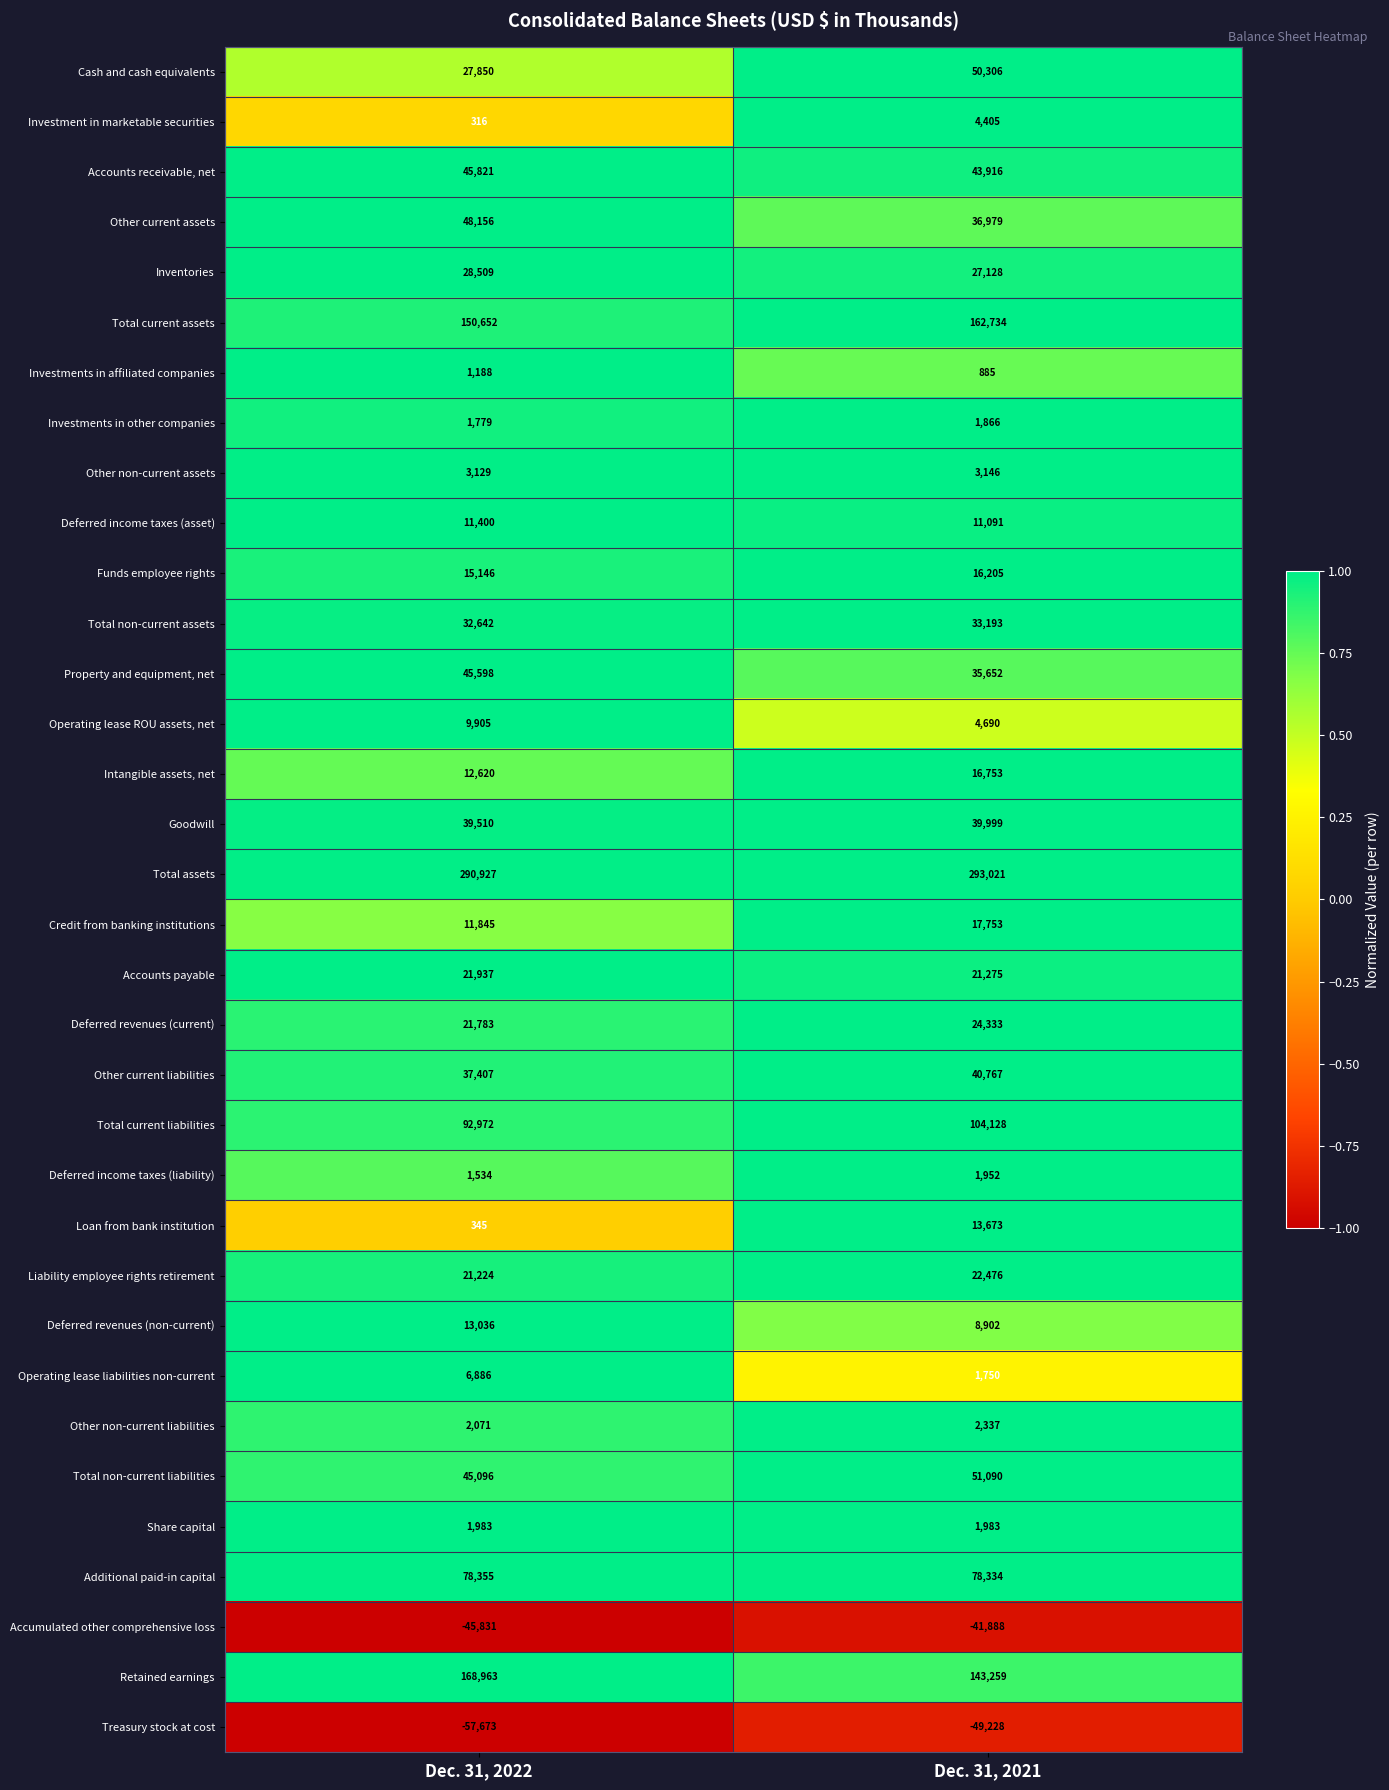

Rank the series at Dec. 31, 2022 from lowest to highest value.

Treasury stock at cost, Accumulated other comprehensive loss, Investment in marketable securities, Loan from bank institution, Investments in affiliated companies, Deferred income taxes (liability), Investments in other companies, Share capital, Other non-current liabilities, Other non-current assets, Operating lease liabilities non-current, Operating lease ROU assets, net, Deferred income taxes (asset), Credit from banking institutions, Intangible assets, net, Deferred revenues (non-current), Funds employee rights, Liability employee rights retirement, Deferred revenues (current), Accounts payable, Cash and cash equivalents, Inventories, Total non-current assets, Other current liabilities, Goodwill, Total non-current liabilities, Property and equipment, net, Accounts receivable, net, Other current assets, Additional paid-in capital, Total current liabilities, Total current assets, Retained earnings, Total assets